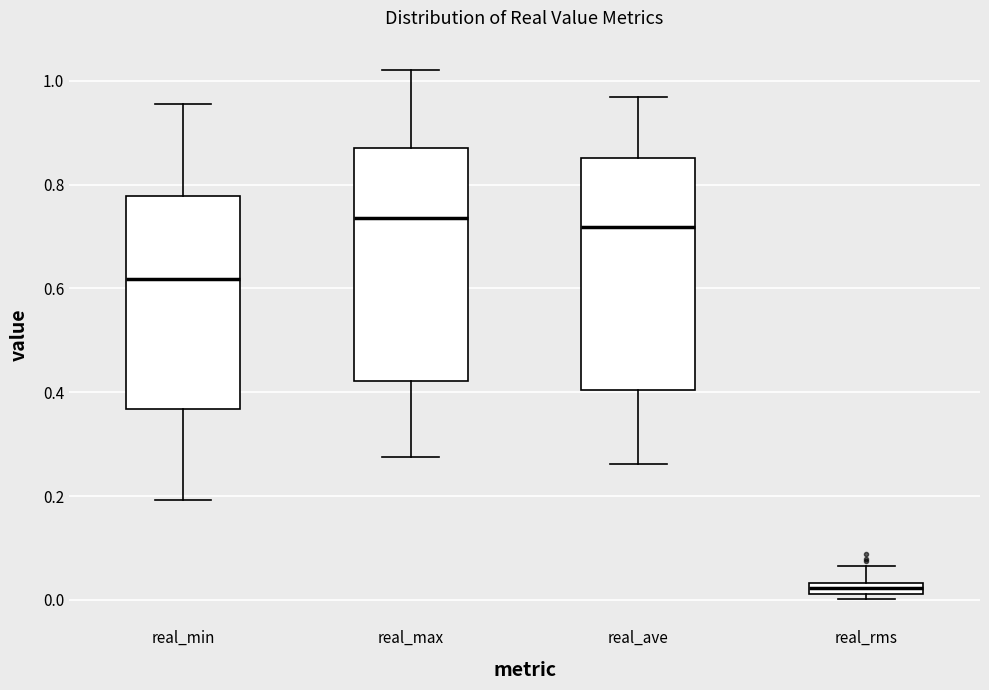

Where does the median line of the box for real_ave sit on the y-axis? The values are not printed on the chart, so give them approximately, as read against the axis.

0.72